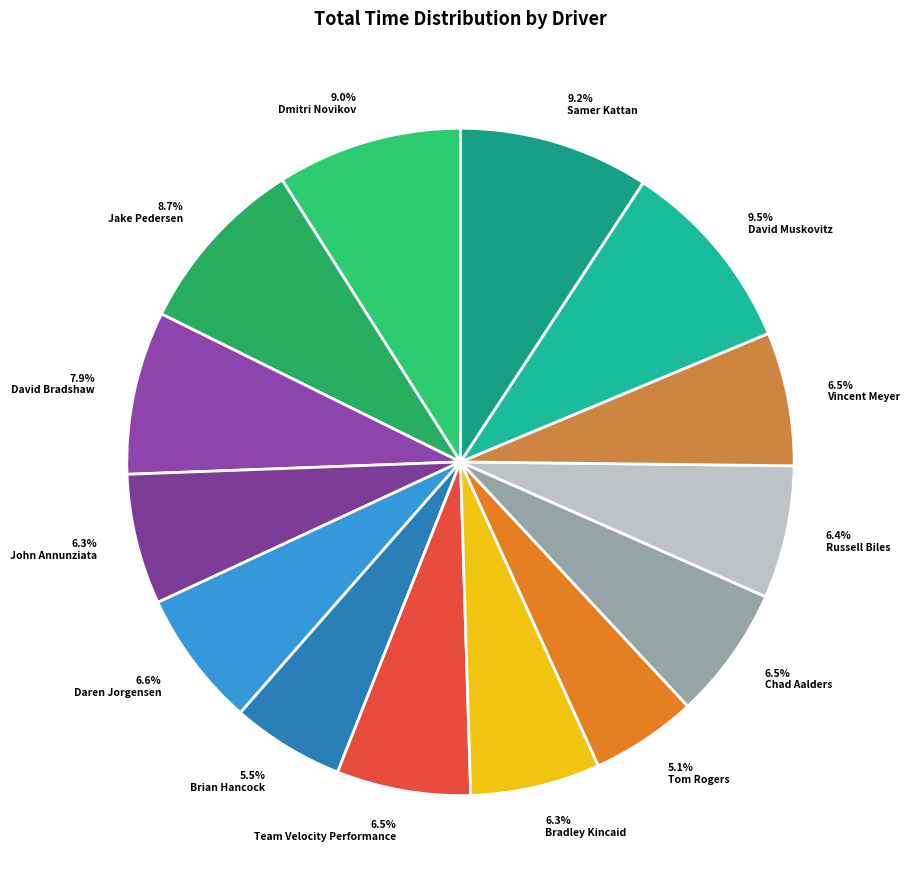

Does any single category account for the majority?

No